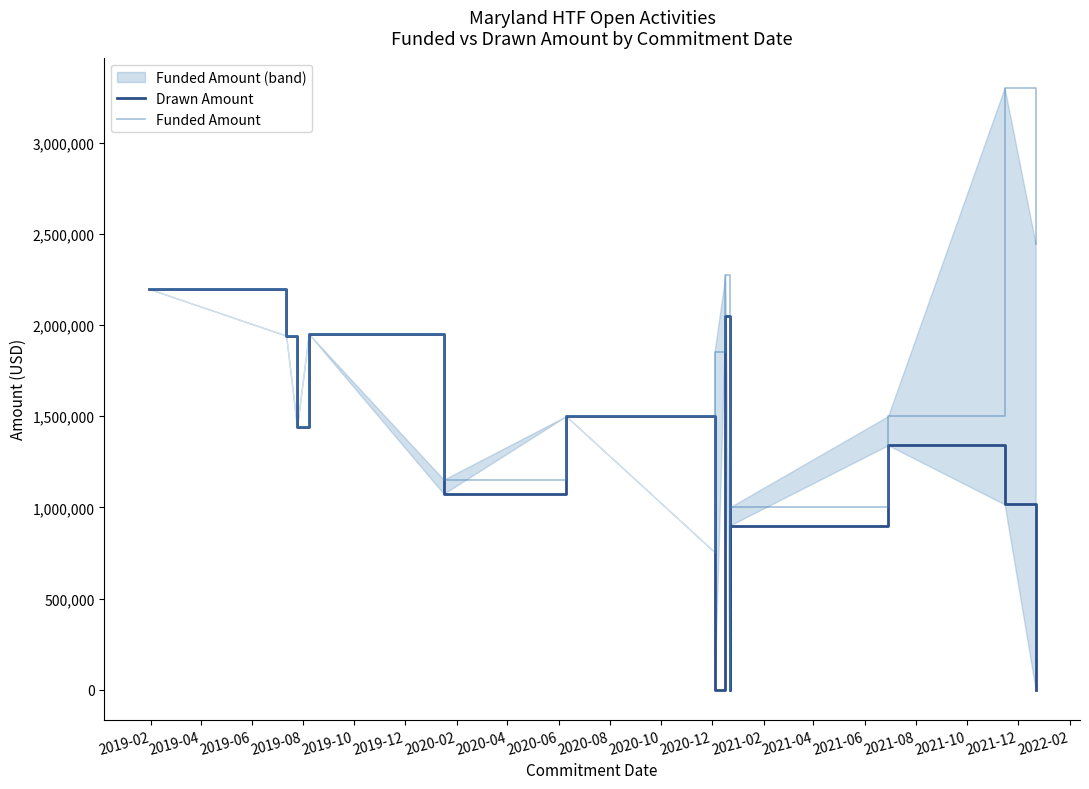

True or false: Drawn Amount and Funded Amount intersect in this chart.

False